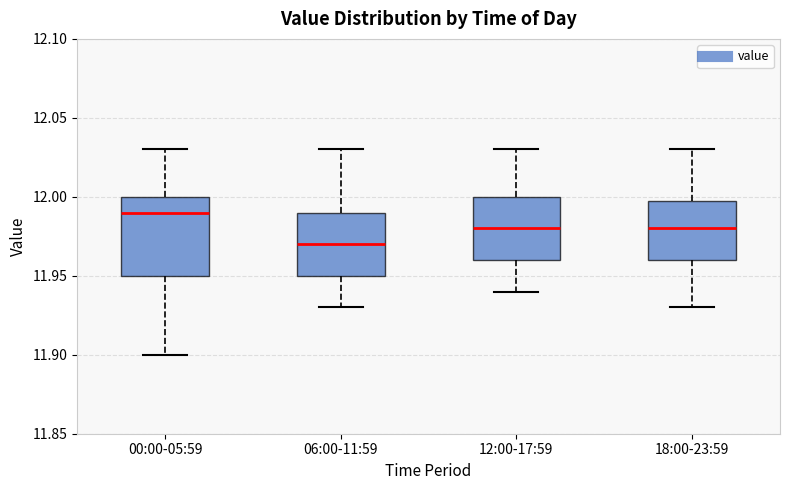

Which box is the tallest, from its lower edge to its upper edge?

00:00-05:59